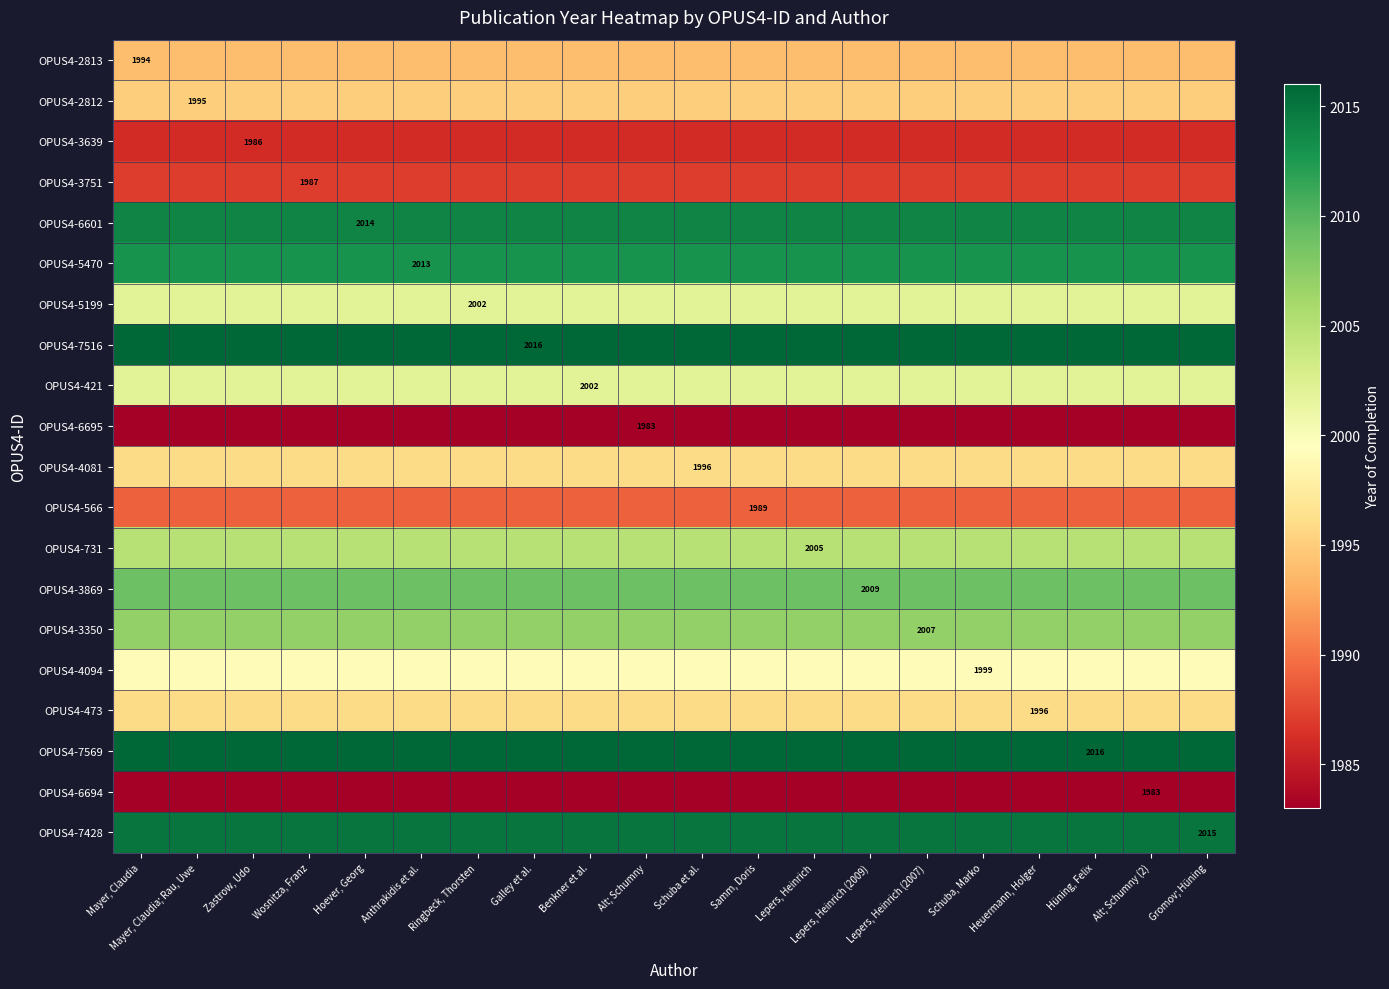

Which series has the largest range (max minus min)?

OPUS4-2813